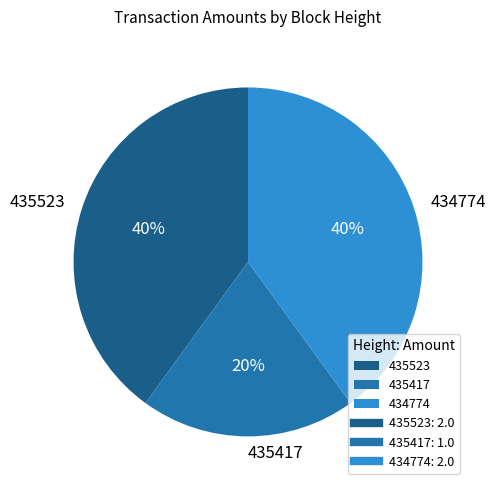

Does 435417 represent more than half of the total?

No